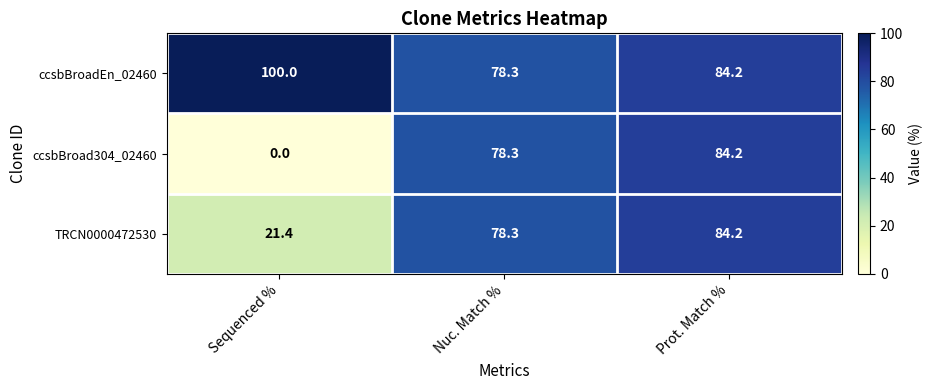

What is the difference between the maximum and minimum values in the ccsbBroad304_02460 series?

84.2